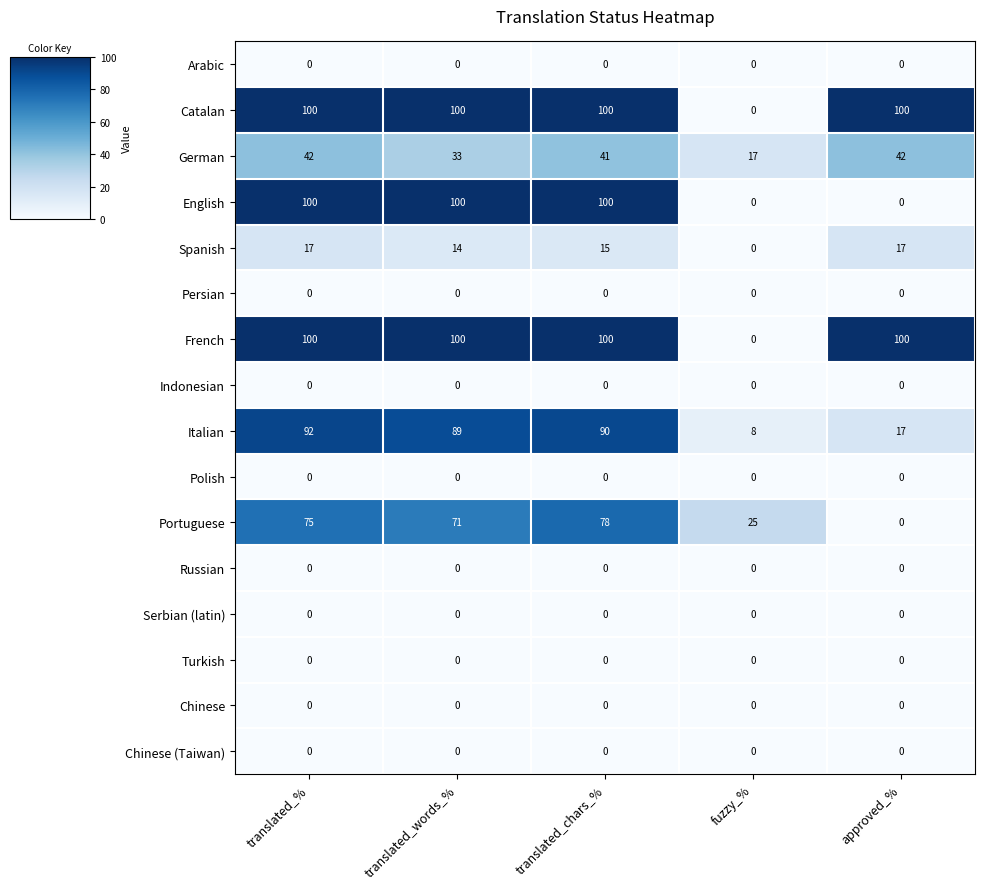

Between translated_words_% and translated_chars_%, which series saw the biggest shift?

German